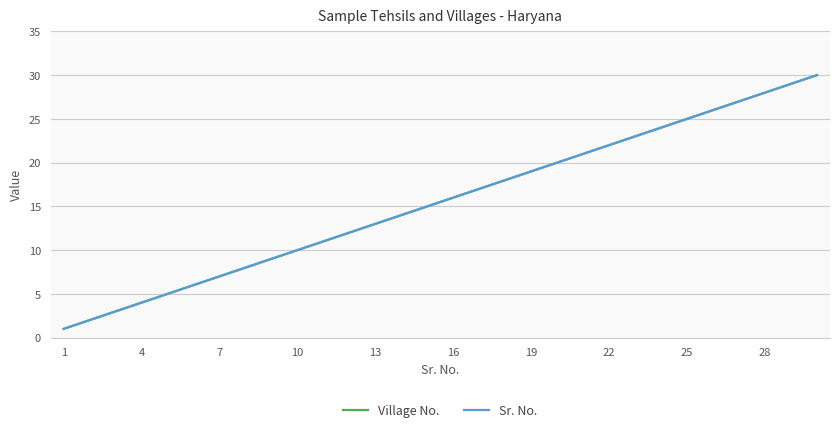

Does the chart have visible grid lines?

Yes